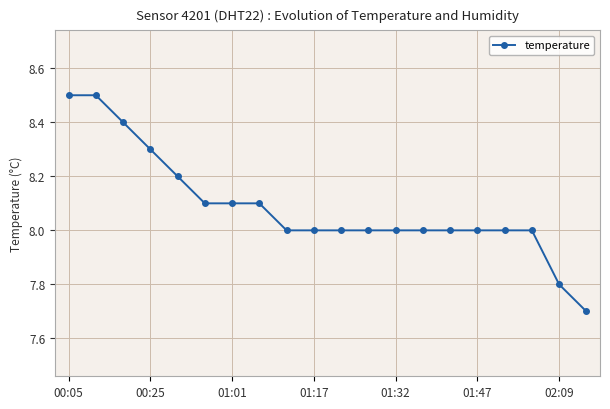

What is the difference between the maximum and minimum values?

0.8